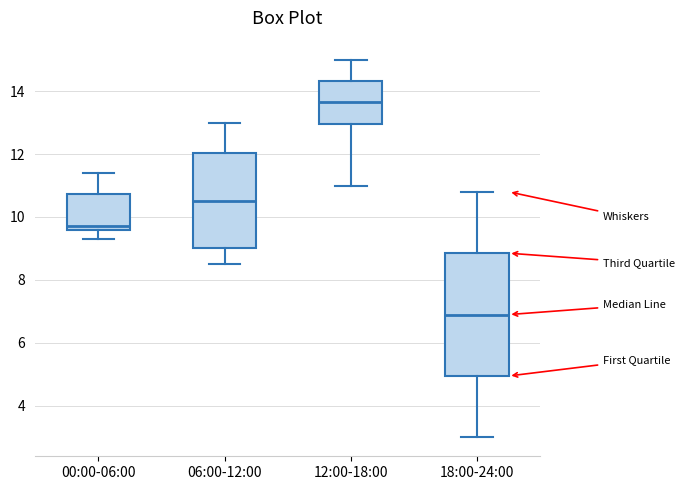

Which box has the lowest median line?

18:00-24:00